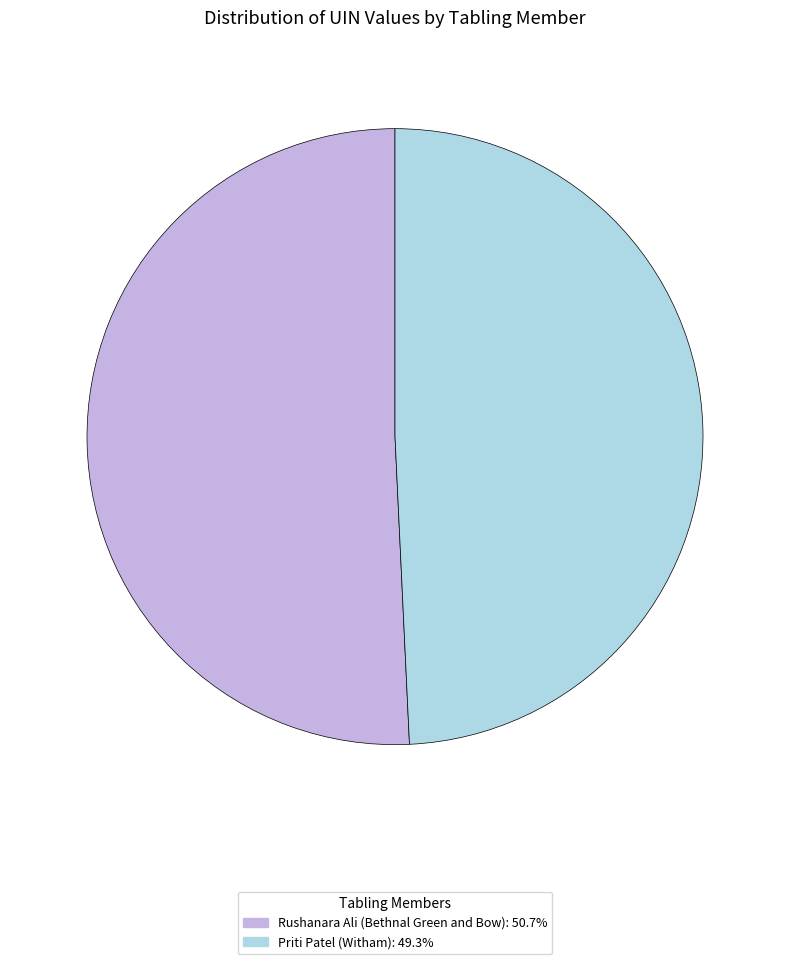

Rank the categories by value from highest to lowest.

Rushanara Ali (Bethnal Green and Bow), Priti Patel (Witham)